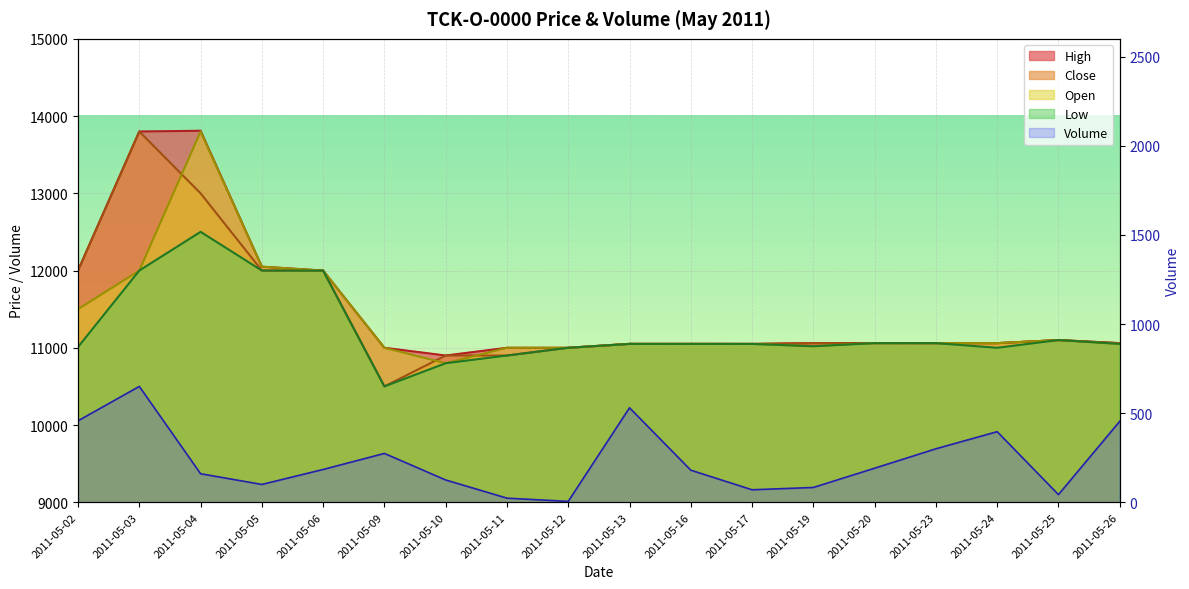

True or false: High has more than 0 points higher than both neighbors.

True